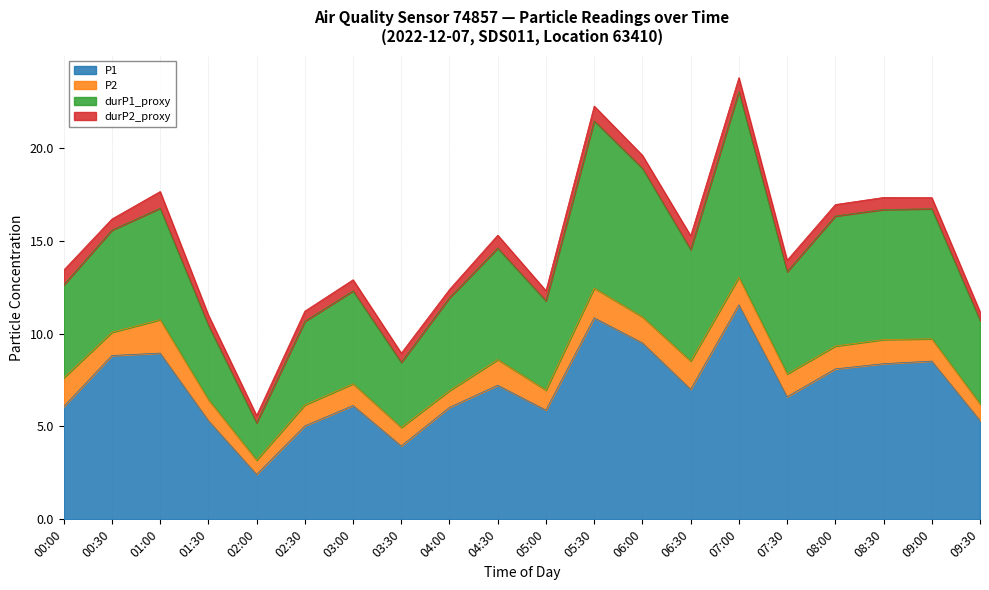

Where is the first local maximum for P1?

01:00